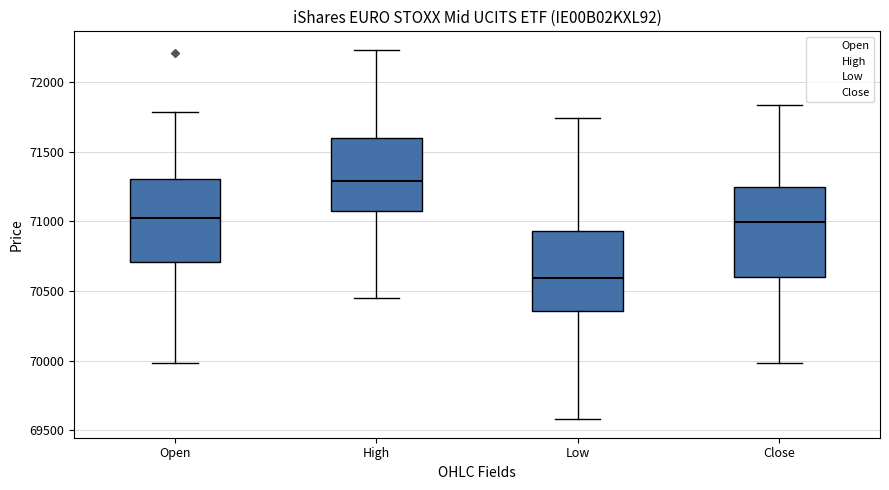

Reading left to right, transcribe this box plot: for each box, give where its median line is, the range the box spans, and where its two whiskers end, as read against the y-axis. The values are not printed on the chart, so give them approximately, as read against the axis.

Open: median 71000, box 70700 to 71300, whiskers 70000 to 71800
High: median 71300, box 71050 to 71600, whiskers 70450 to 72250
Low: median 70600, box 70350 to 70950, whiskers 69600 to 71750
Close: median 71000, box 70600 to 71250, whiskers 70000 to 71850